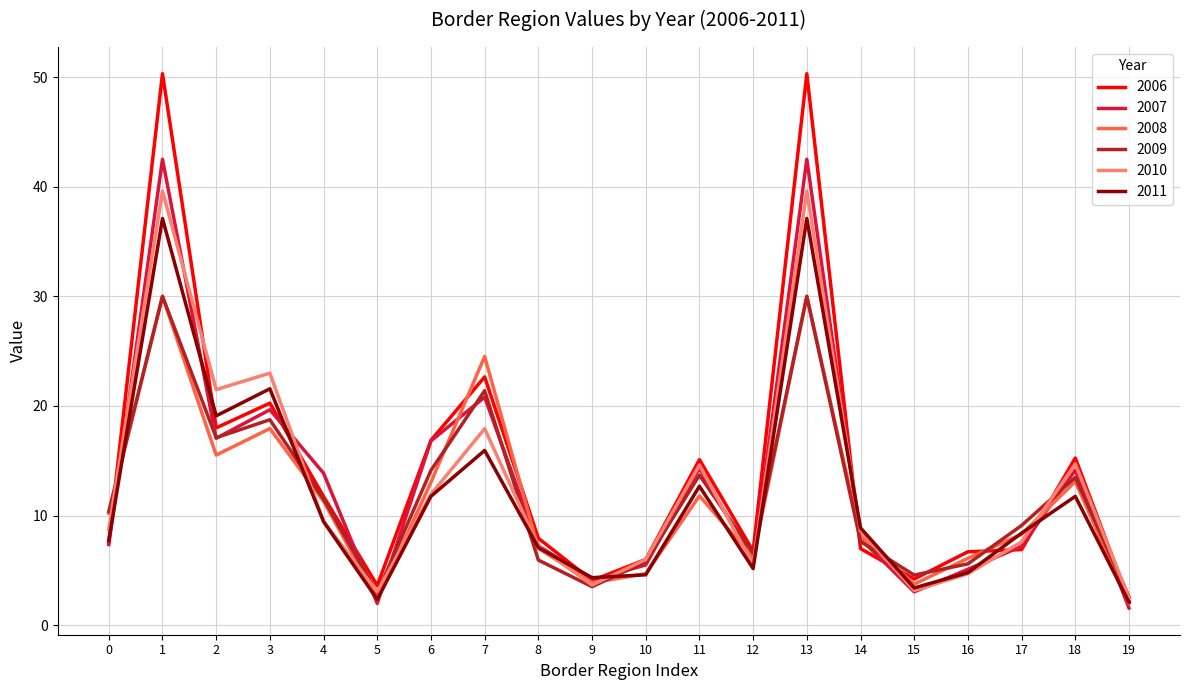

At which label does 2007 first exceed 7?

0